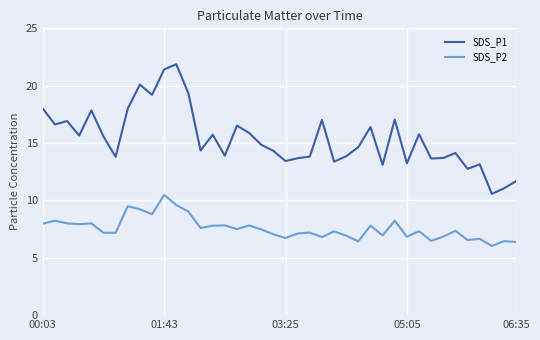

Which series has the widest spread of values?

SDS_P1